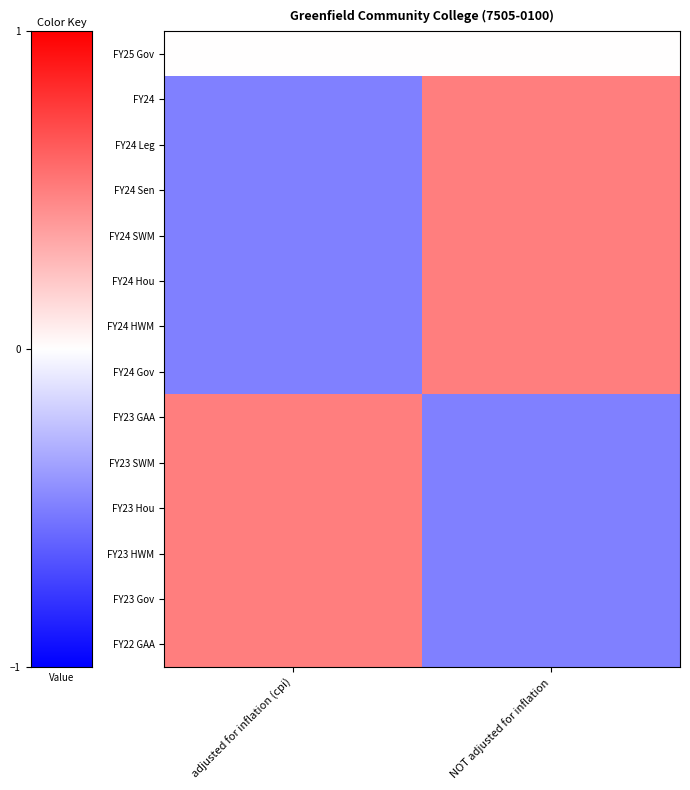

How many data points does each series have?

2